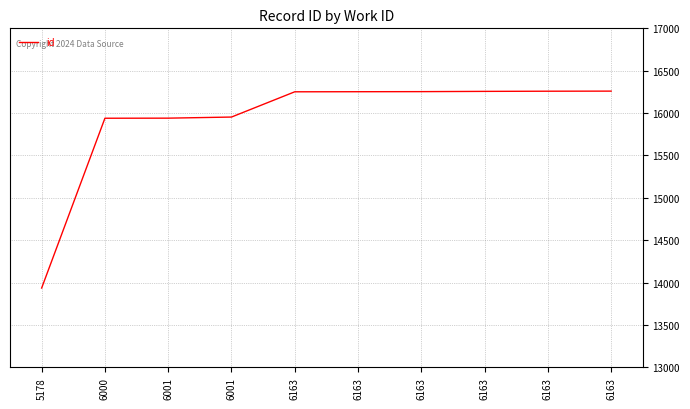

How many lines are shown in the chart?

1